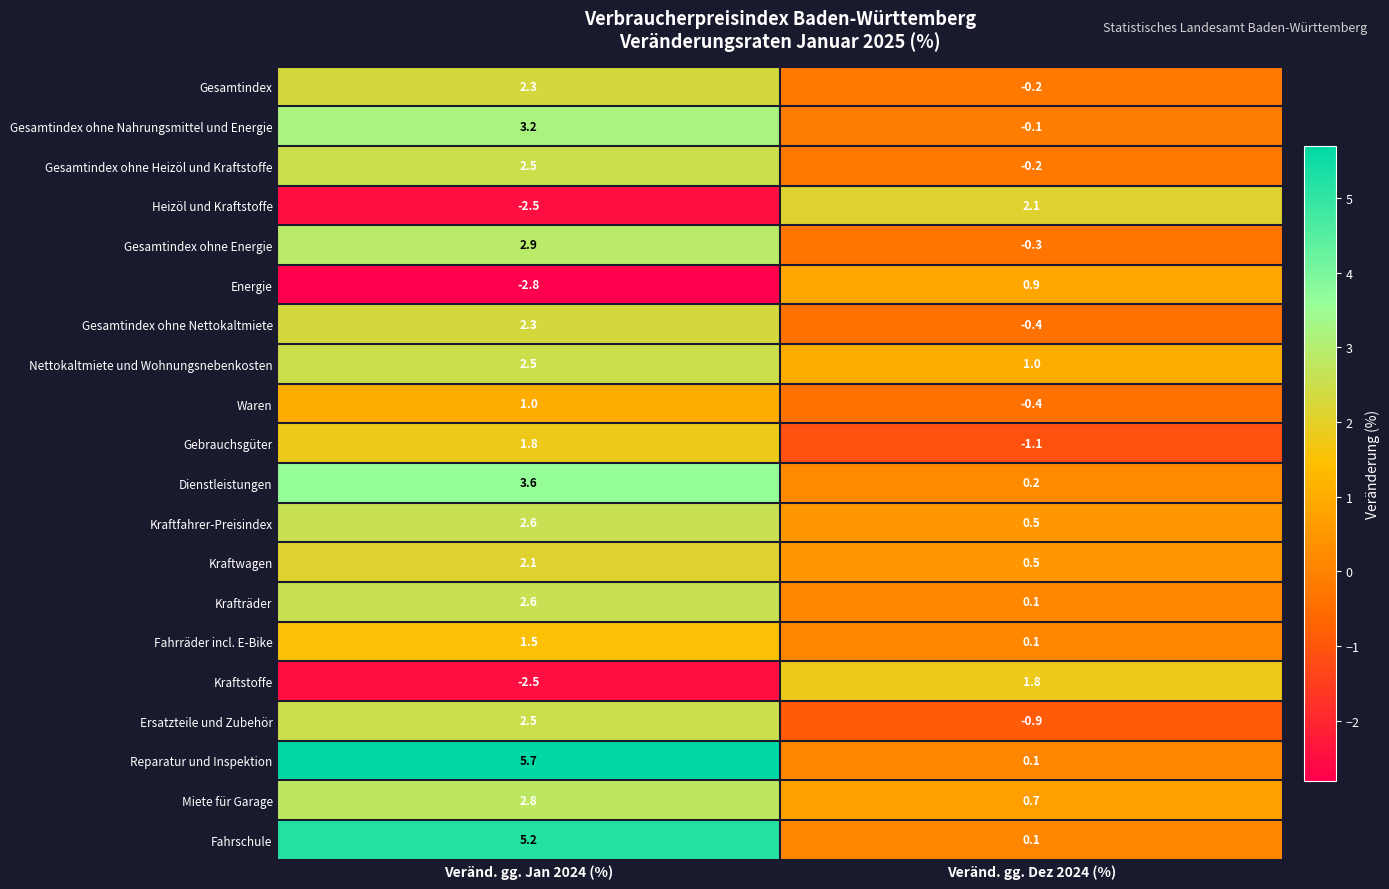

At which category is the sum across all series the highest?

Veränd. gg. Jan 2024 (%)